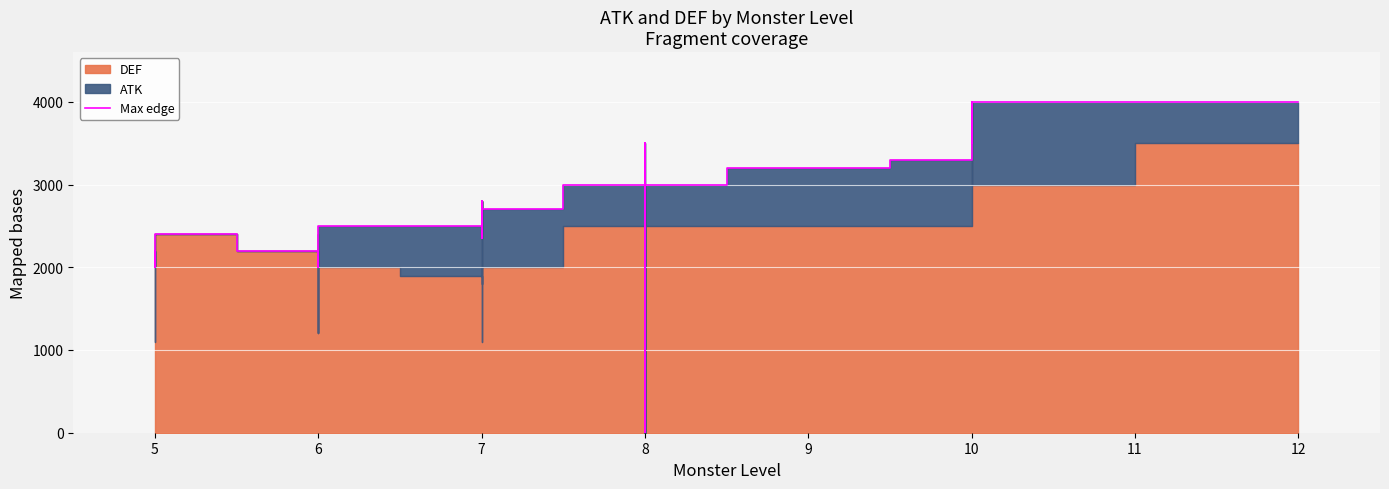

What is the average value?

2565